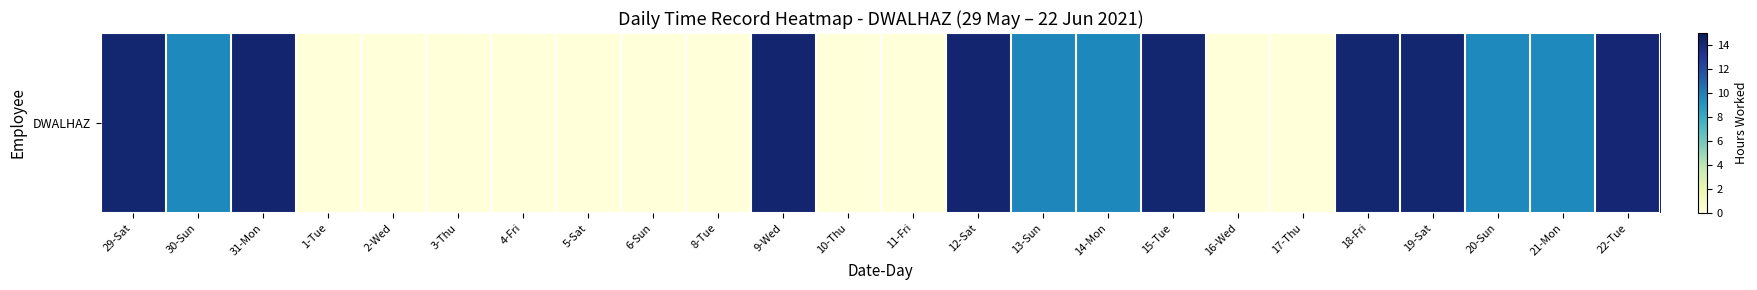

What is the difference between the second highest and second lowest values?

14.3